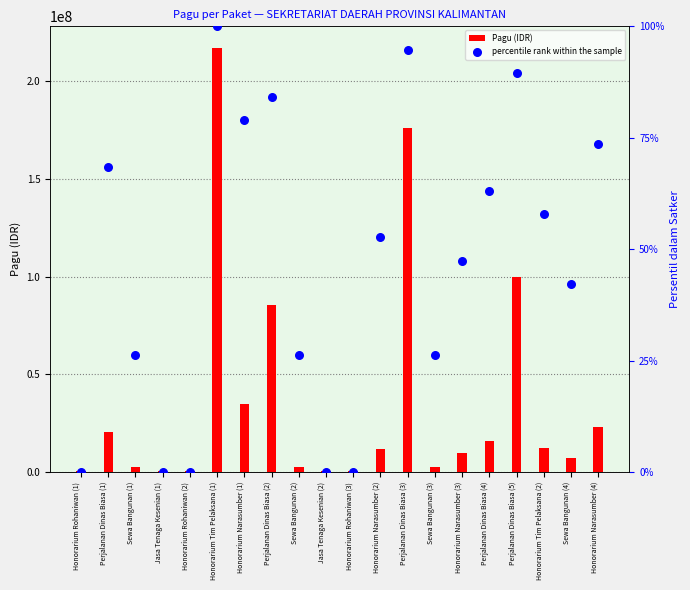

What is the total value across all series at Sewa Bangunan (2)?

2500026.3